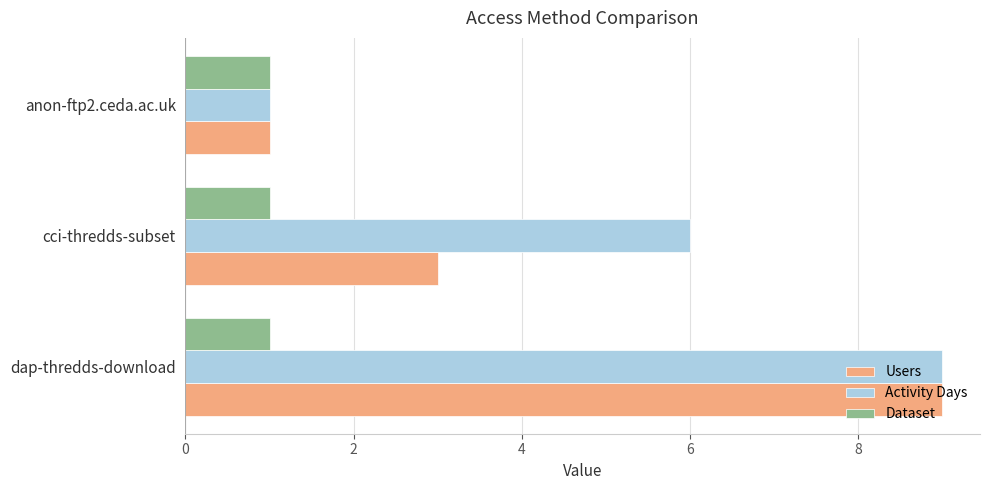

Where is Users nearest to the value 5?

cci-thredds-subset